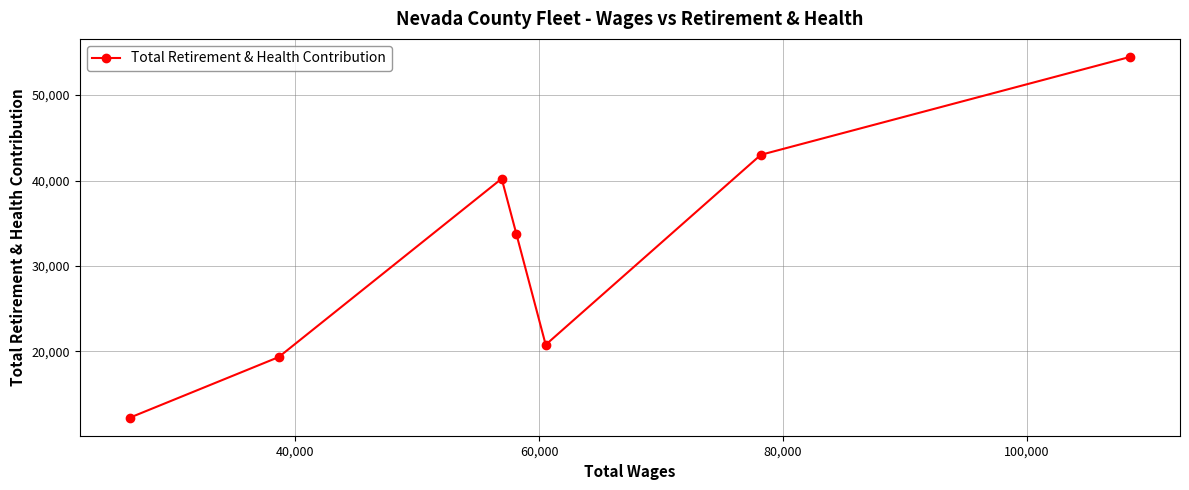

What is the greatest value displayed?

54469